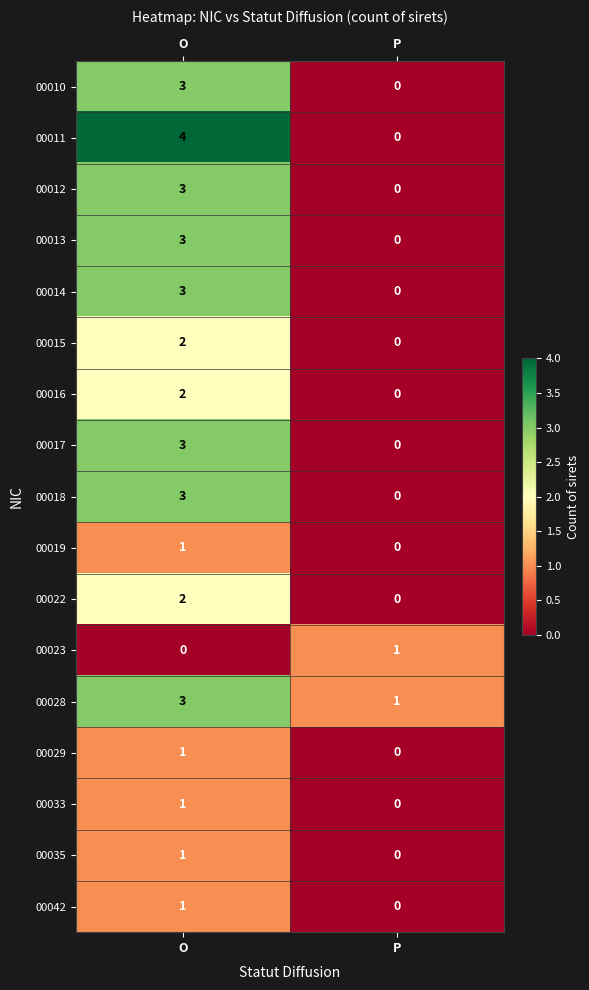

Rank the categories by 00017 value from highest to lowest.

O, P